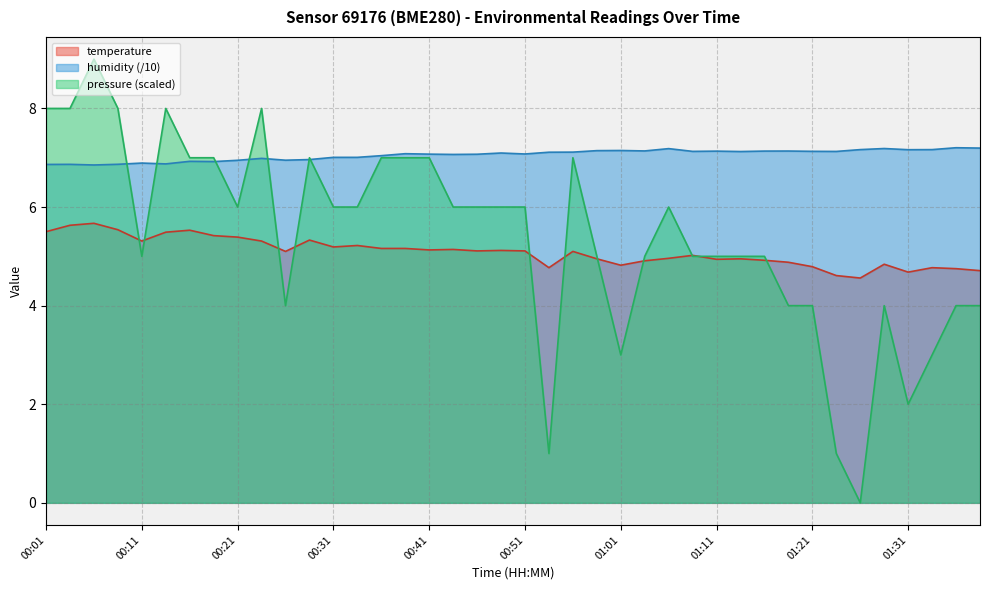

Rank the series at 00:26 from highest to lowest value.

humidity, temperature